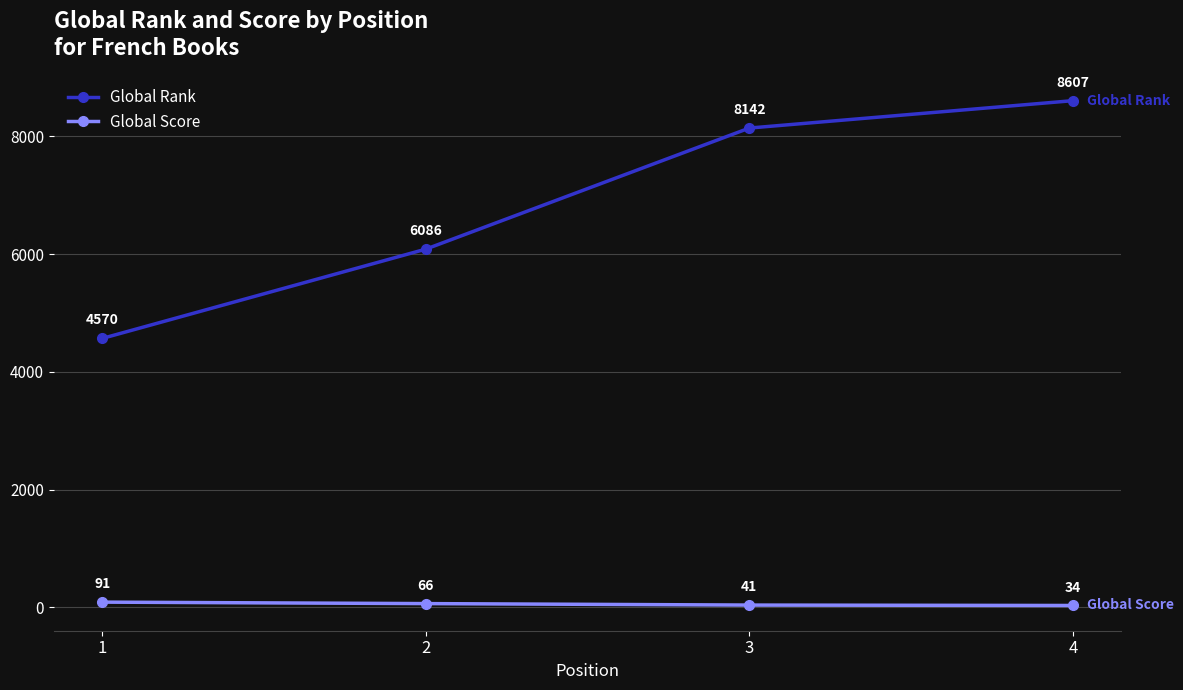

How many data points in Global Score are less than 66?

2